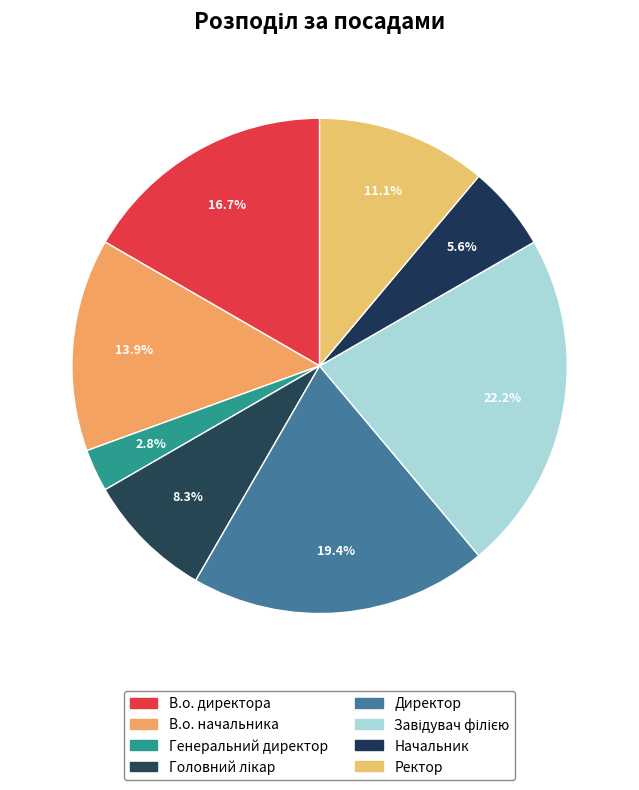

Count the number of slices in the pie.

8